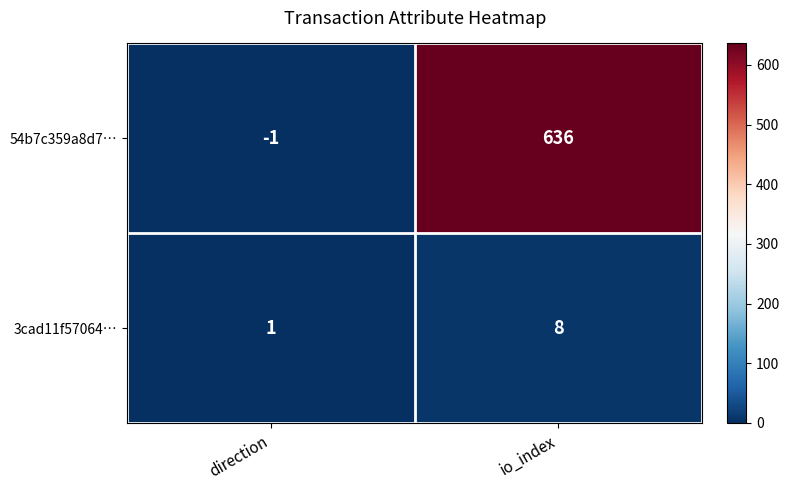

List the series in order of their peak value, lowest first.

3cad11f57064…, 54b7c359a8d7…